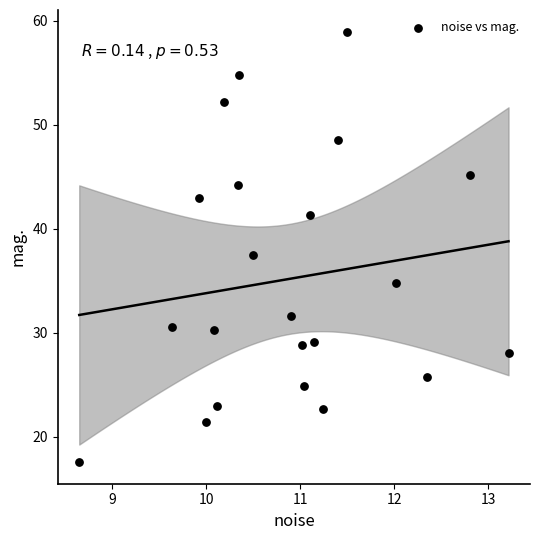

What Y value in the scatter plot is closest to 38?

37.5